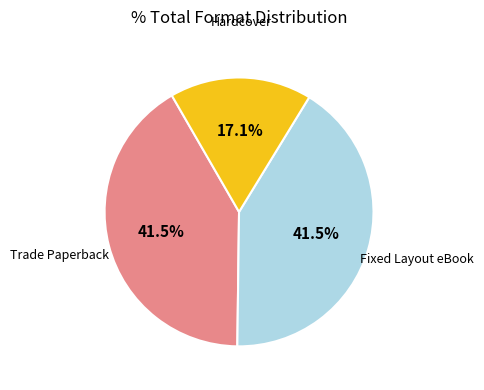

Is there a majority slice in this chart?

No